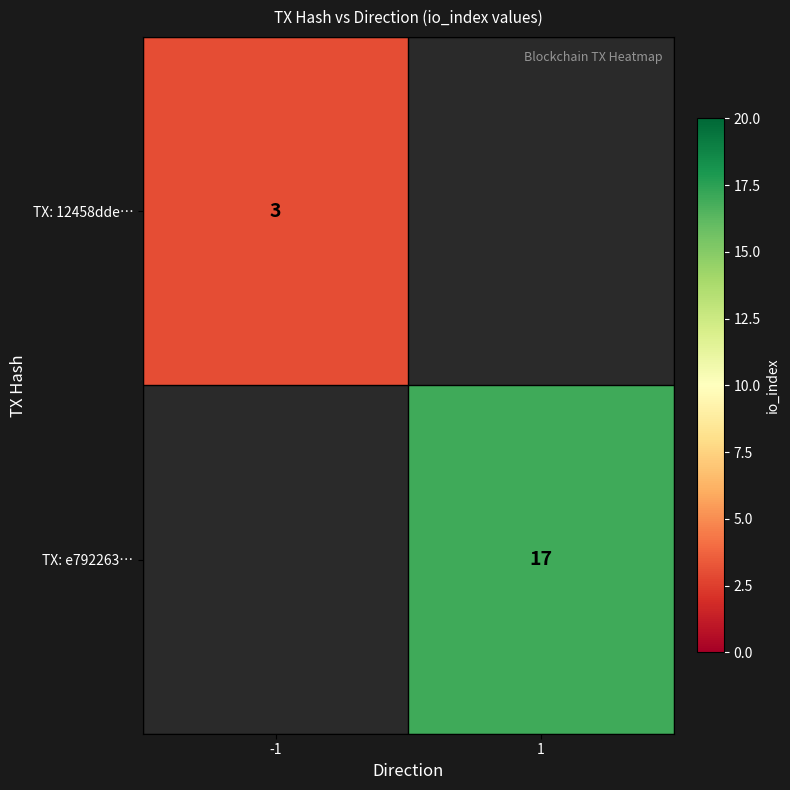

The value of TX: e792263… at 1 is 29. True or false?

False